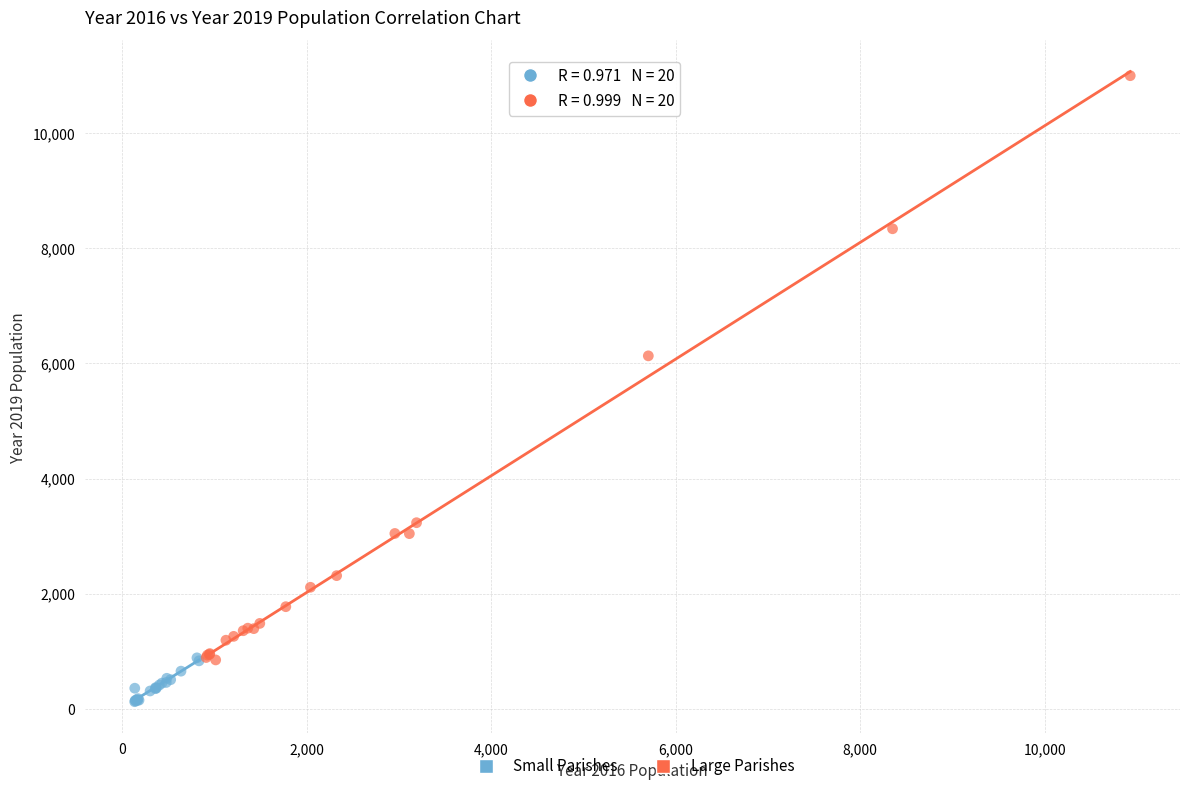

Which series contains the highest Y value?

Large Parishes